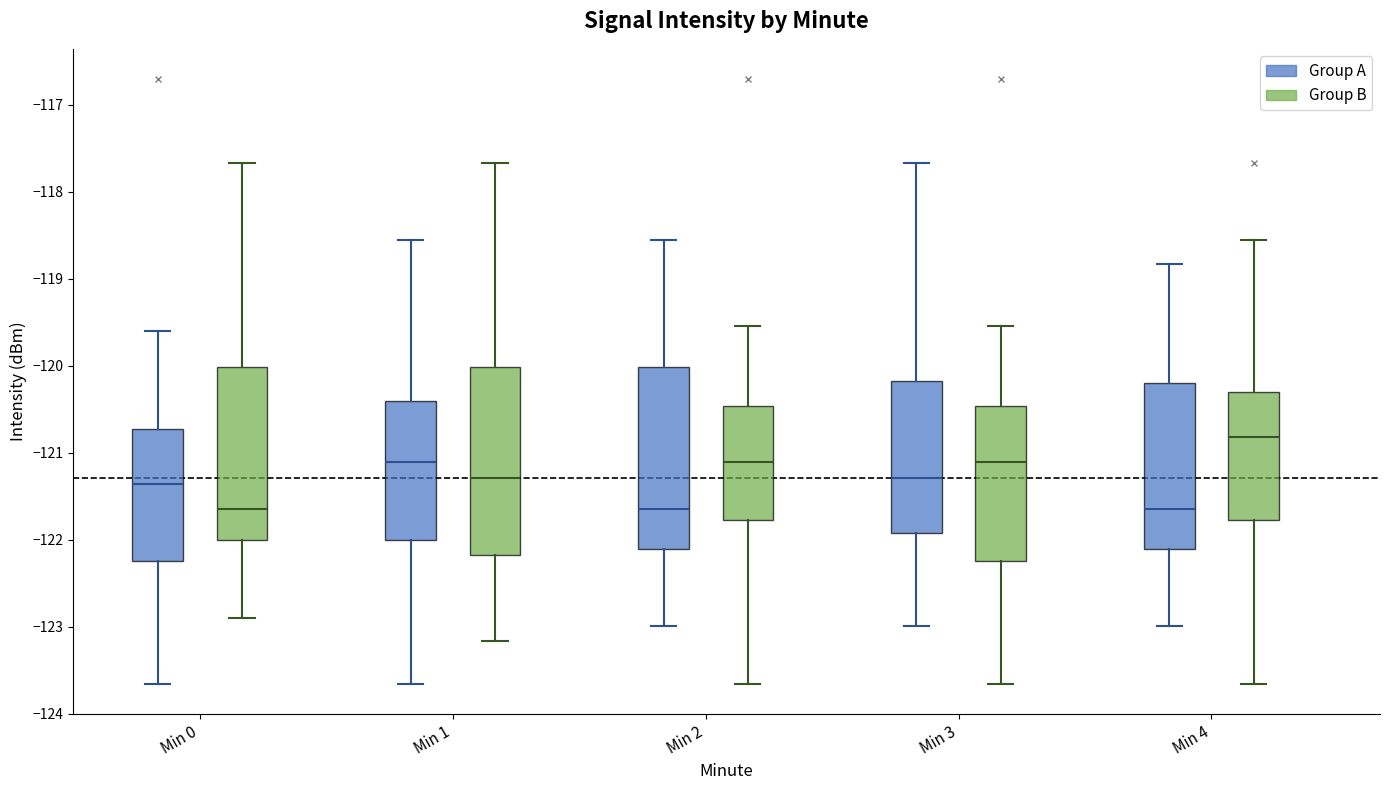

Reading left to right, transcribe this box plot: for each box, give where its median line is, the range the box spans, and where its two whiskers end, as read against the y-axis. The values are not printed on the chart, so give them approximately, as read against the axis.

Min 0 (Group A): median -121.4, box -122.2 to -120.7, whiskers -123.7 to -119.6
Min 0 (Group B): median -121.6, box -122.0 to -120.0, whiskers -122.9 to -117.7
Min 1 (Group A): median -121.1, box -122.0 to -120.4, whiskers -123.7 to -118.6
Min 1 (Group B): median -121.3, box -122.2 to -120.0, whiskers -123.2 to -117.7
Min 2 (Group A): median -121.6, box -122.1 to -120.0, whiskers -123.0 to -118.6
Min 2 (Group B): median -121.1, box -121.8 to -120.5, whiskers -123.7 to -119.5
Min 3 (Group A): median -121.3, box -121.9 to -120.2, whiskers -123.0 to -117.7
Min 3 (Group B): median -121.1, box -122.2 to -120.5, whiskers -123.7 to -119.5
Min 4 (Group A): median -121.6, box -122.1 to -120.2, whiskers -123.0 to -118.8
Min 4 (Group B): median -120.8, box -121.8 to -120.3, whiskers -123.7 to -118.6